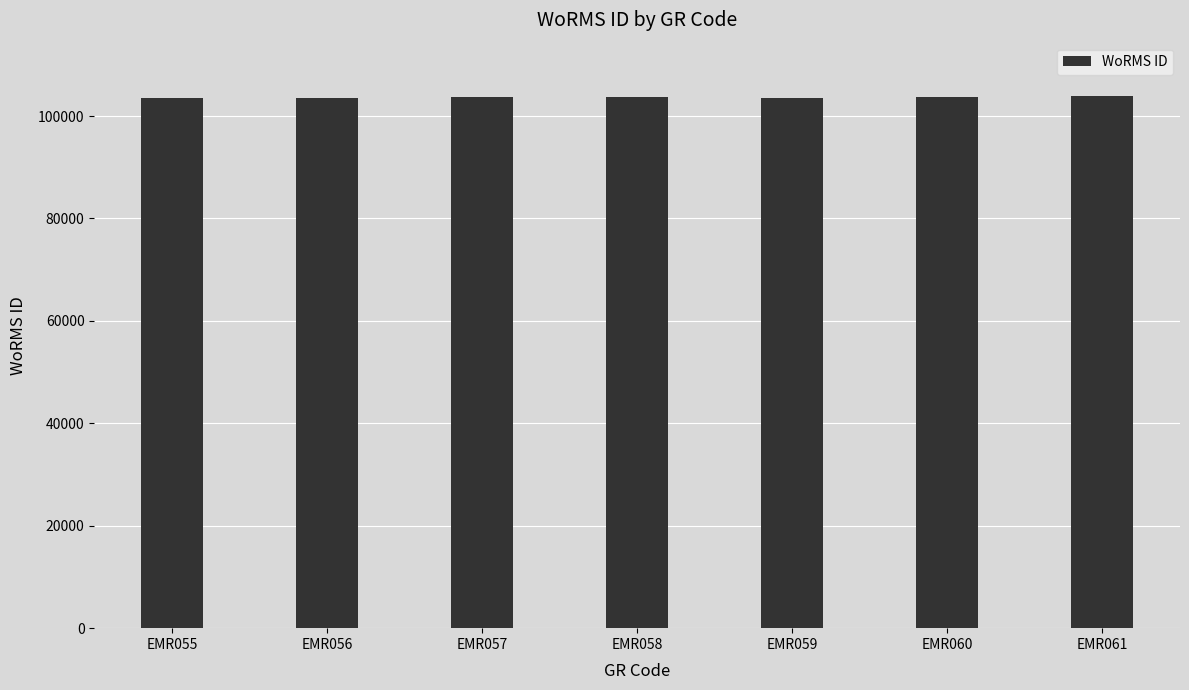

What is the ratio of the value at EMR056 to the value at EMR059?

1.0